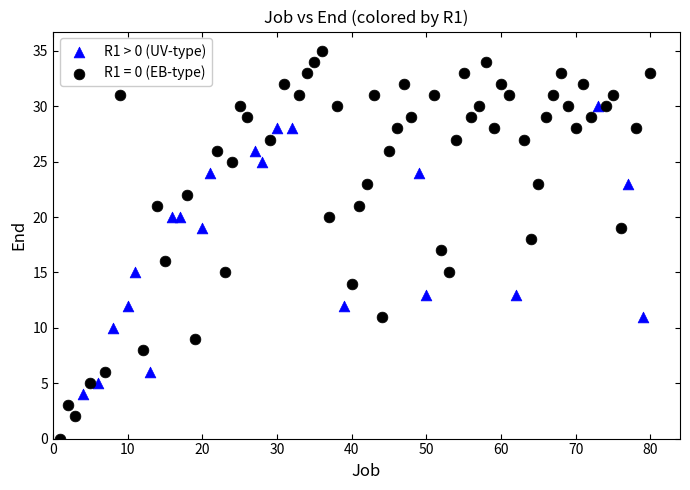

Which series has the widest spread of Y values?

R1 = 0 (EB-type)